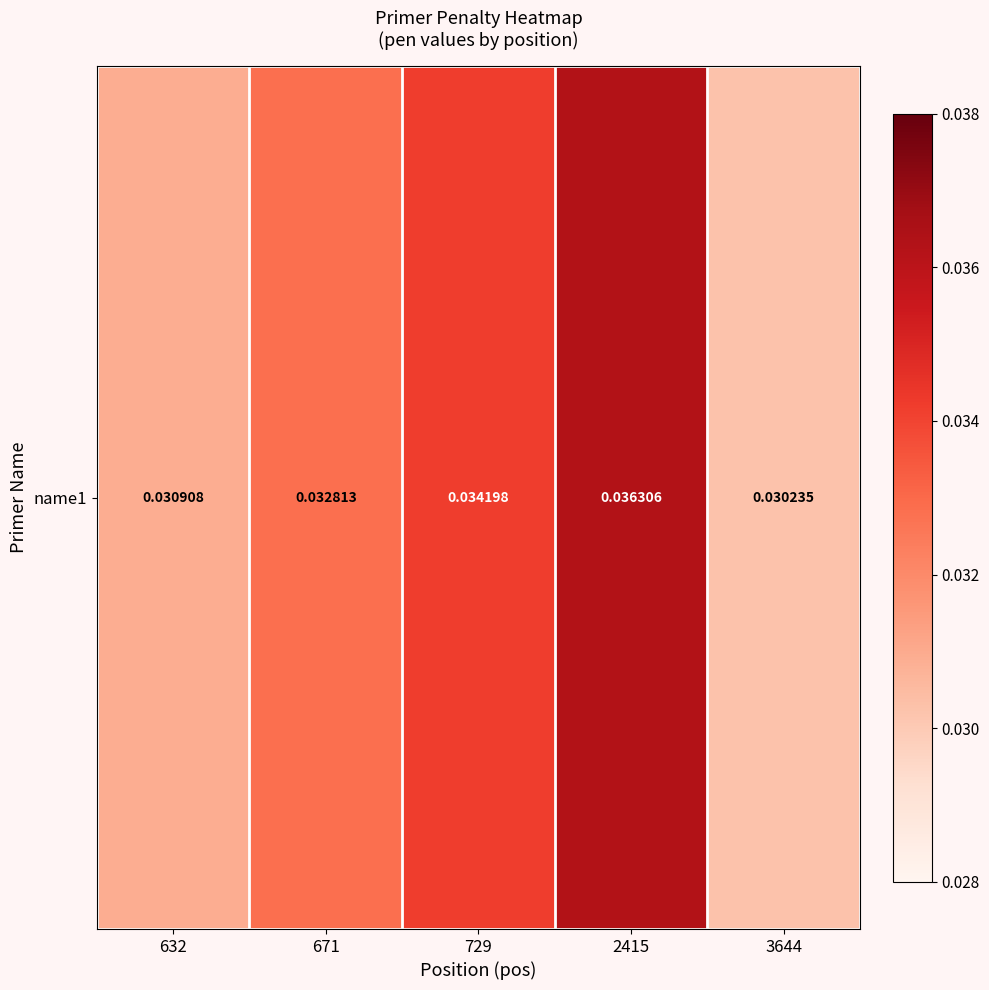

Which label corresponds to the largest value in the chart?

2415